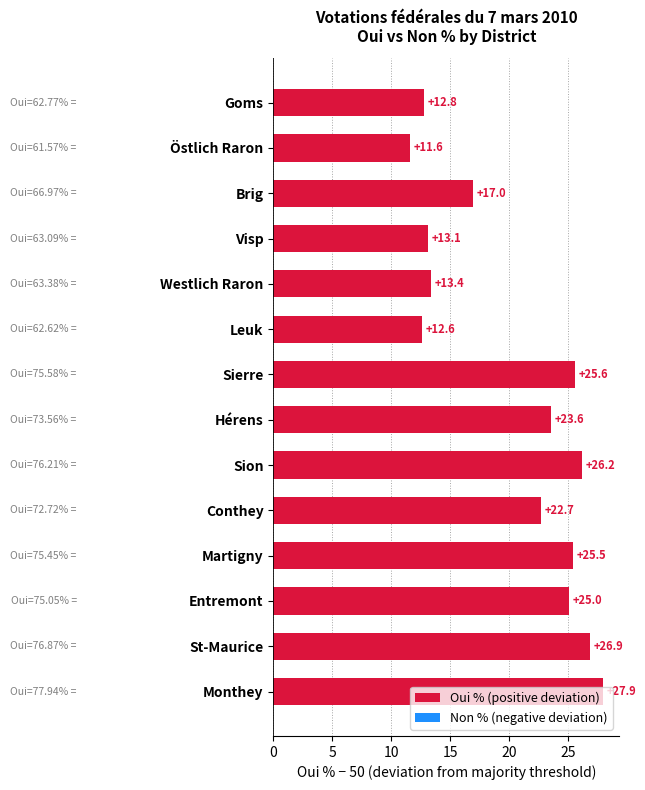

Rank the categories by value from lowest to highest.

Östlich Raron, Leuk, Goms, Visp, Westlich Raron, Brig, Conthey, Hérens, Entremont, Martigny, Sierre, Sion, St-Maurice, Monthey